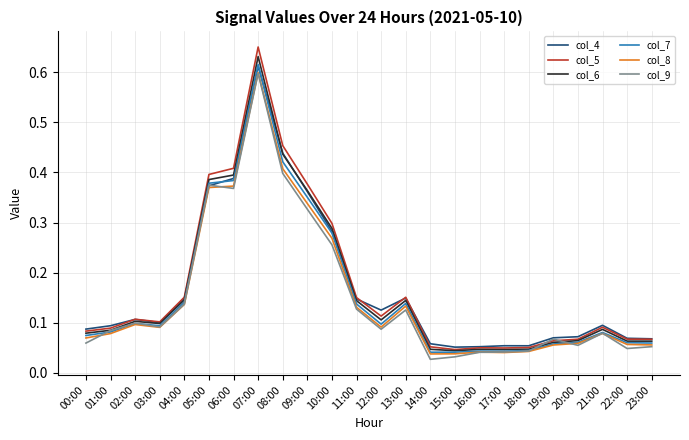

Is it true that col_8 equals 0.1 at 04:00?

True